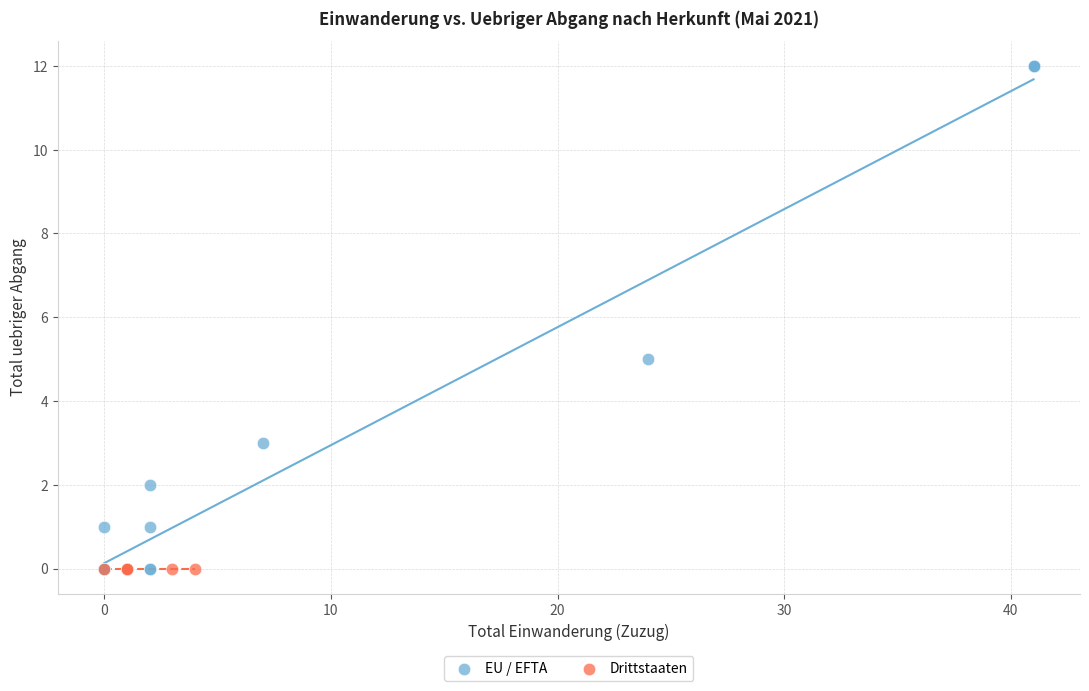

Which series contains the highest Y value?

EU / EFTA